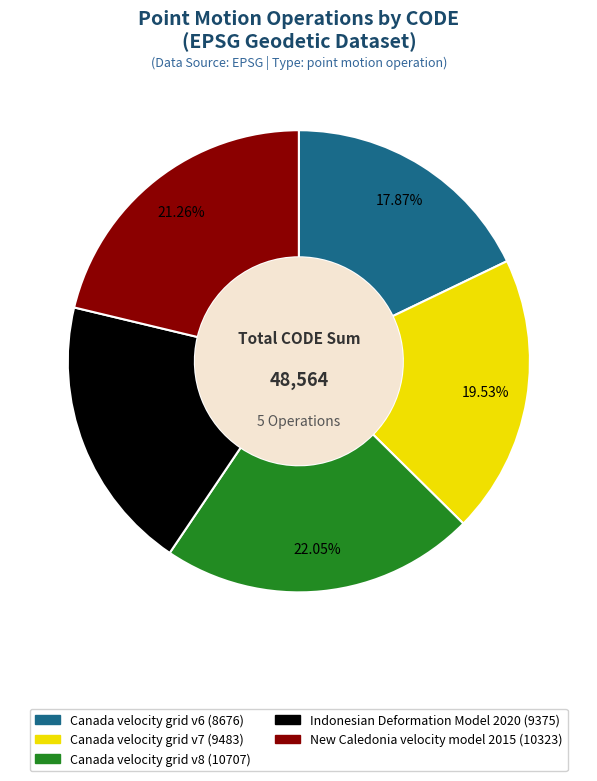

Which category has the biggest portion of the pie?

Canada velocity grid v8